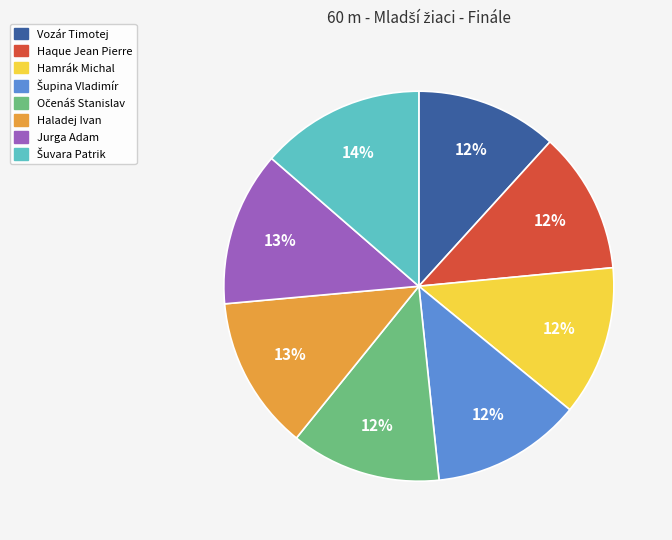

To the nearest percent, what is the average slice percentage?

12%